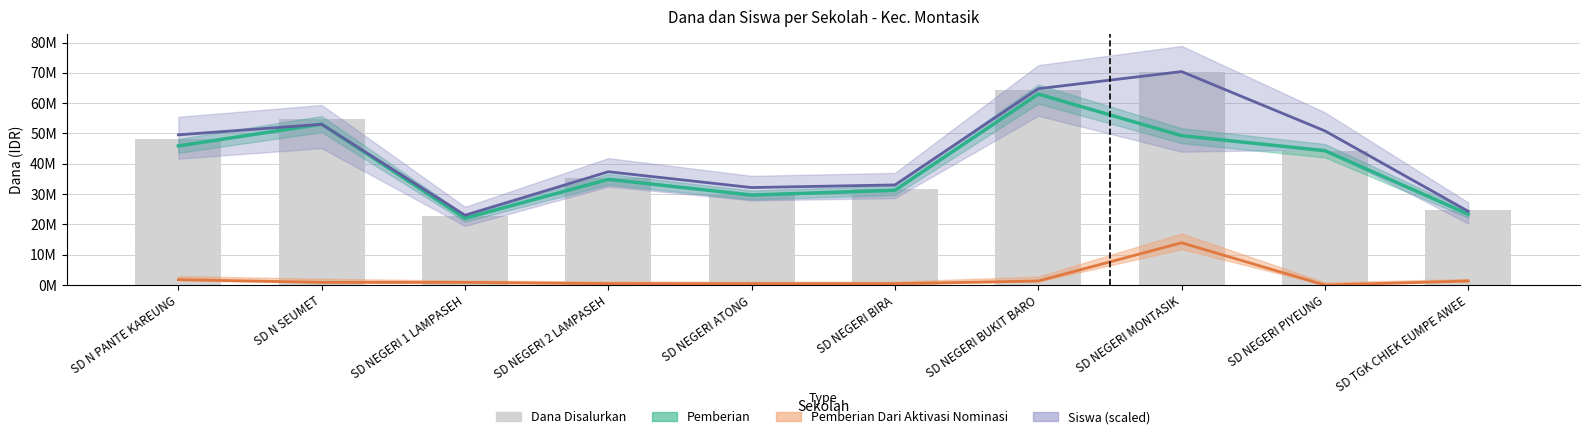

What is the minimum value shown in the chart?

22950000